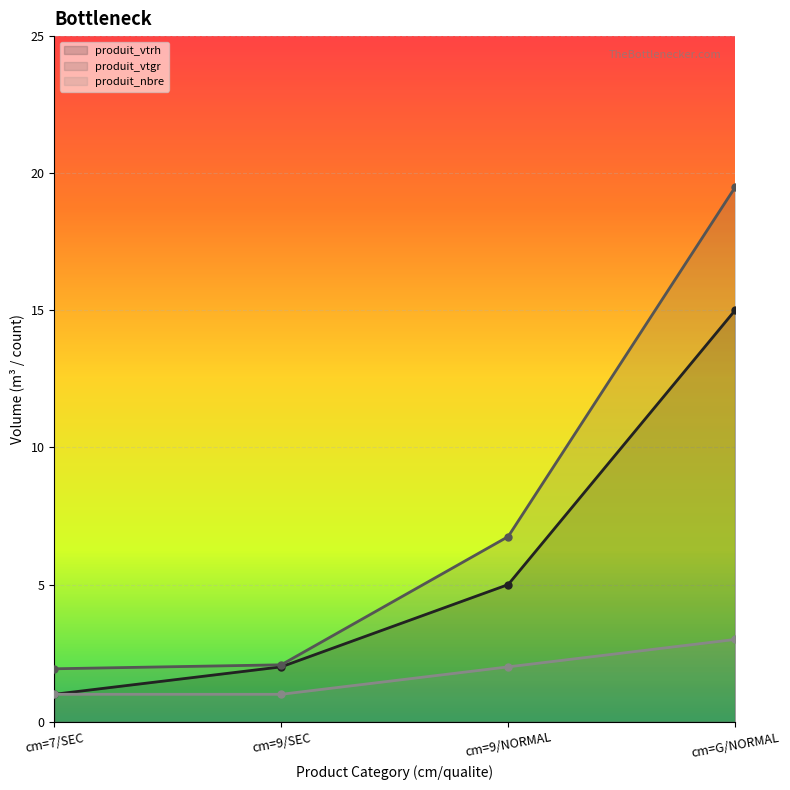

Which series has the largest range (max minus min)?

produit_vtgr